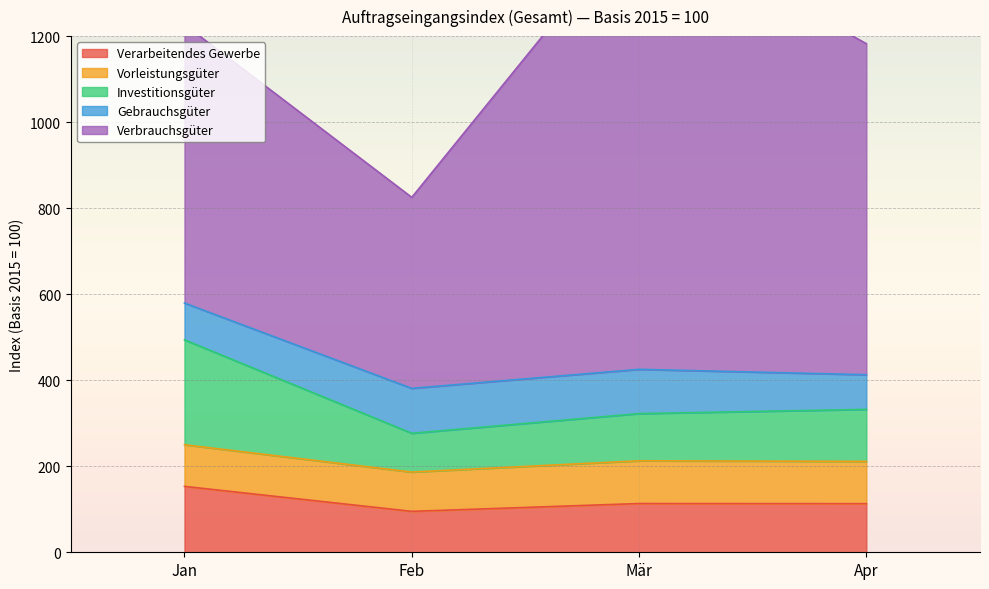

The Investitionsgüter series shows 428.3 at Jan. True or false?

False